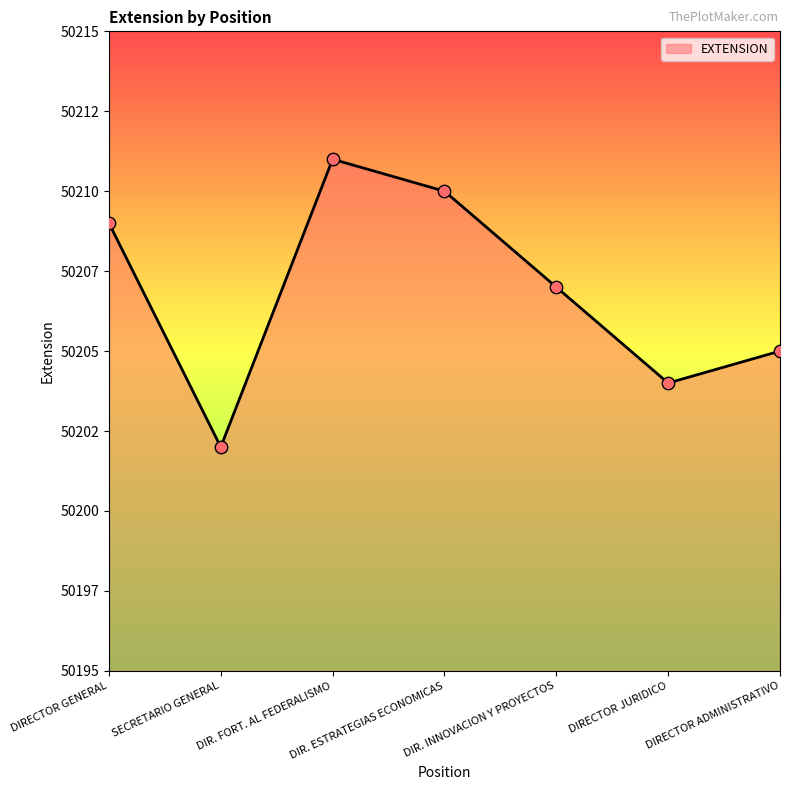

Is this an area chart (filled region under the line)?

Yes